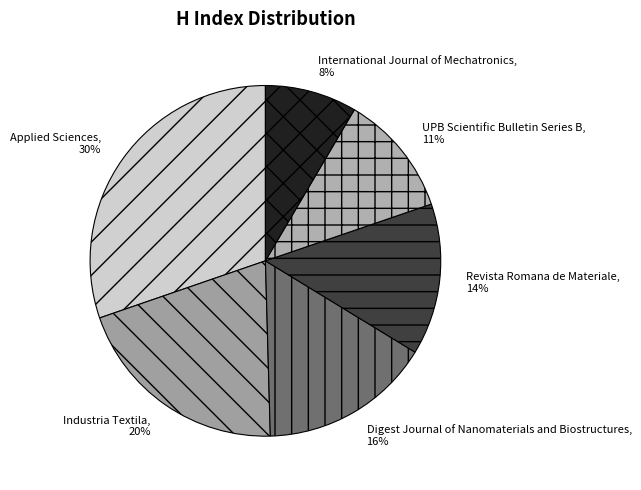

Does International Journal of Mechatronics represent more than half of the total?

No